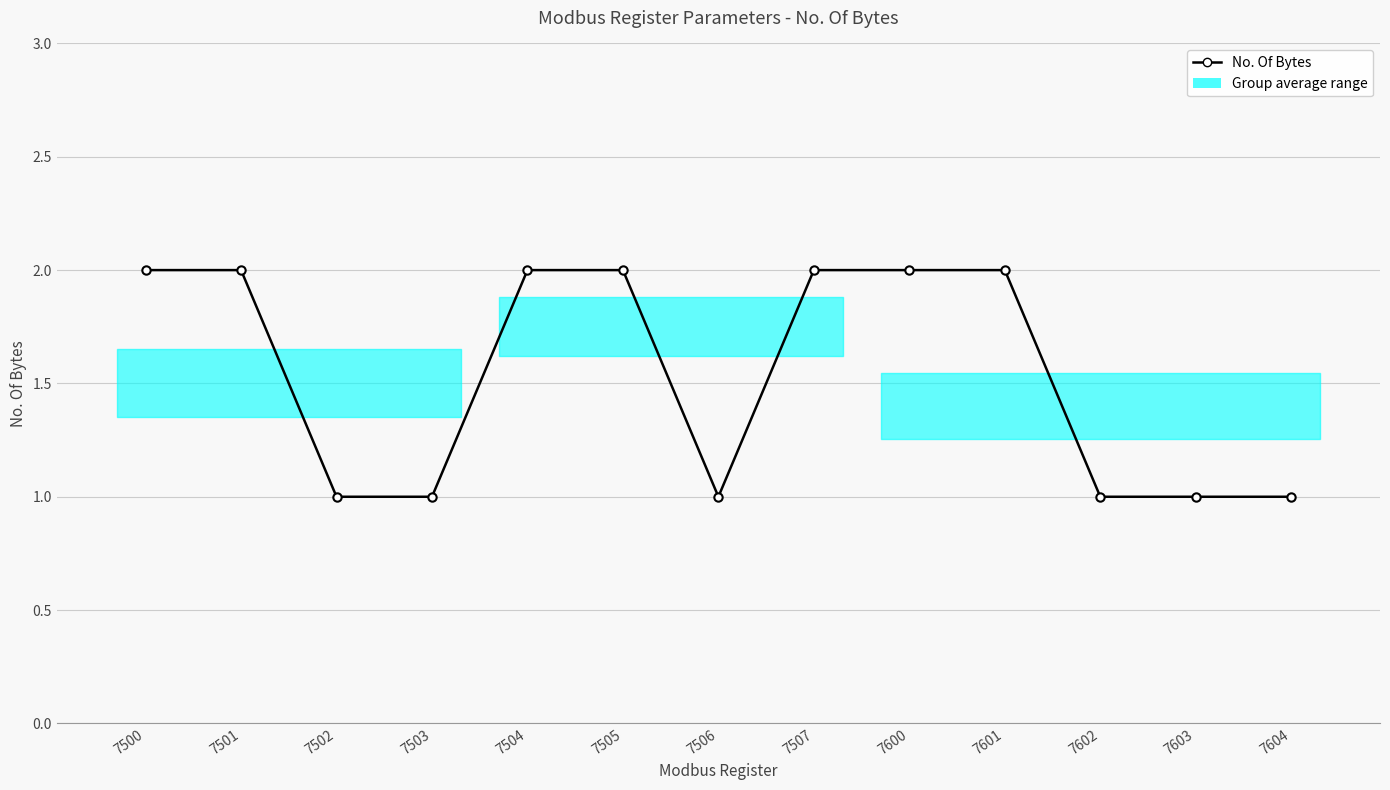

What is the difference between the values at 7604 and 7600?

1